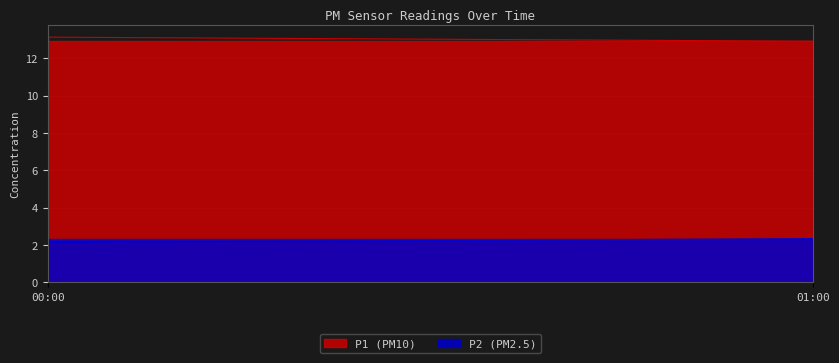

List the series in order of their overall mean, highest first.

P1, P2